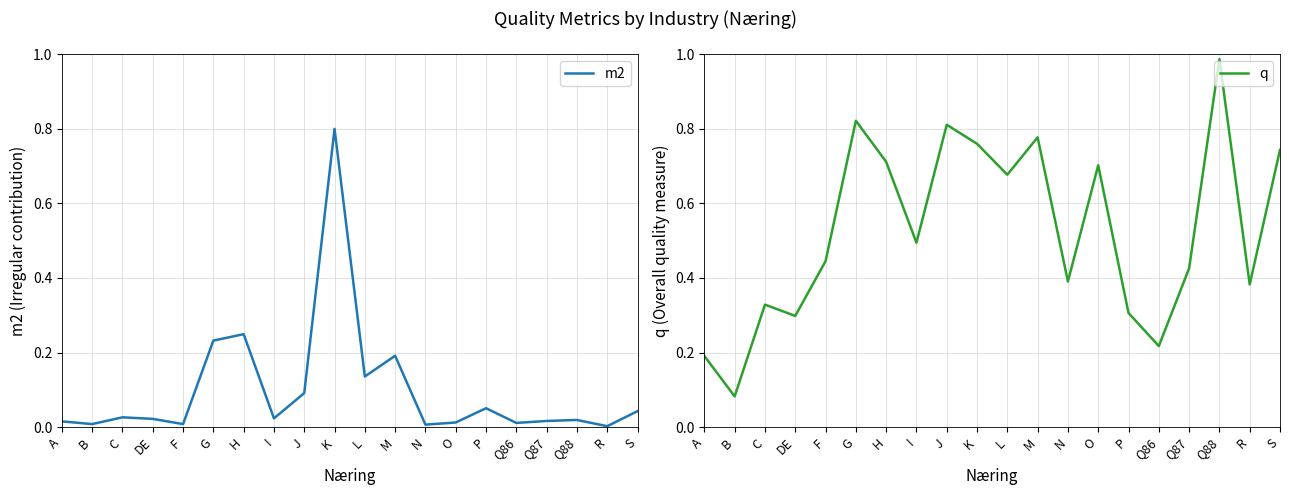

At which category is the sum across all series the highest?

K